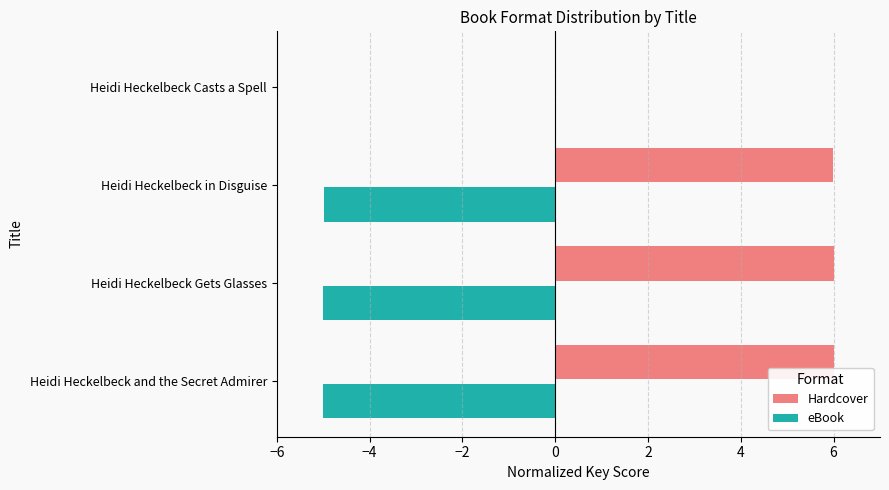

True or false: Hardcover has a value of 0.0 at Heidi Heckelbeck Casts a Spell.

True